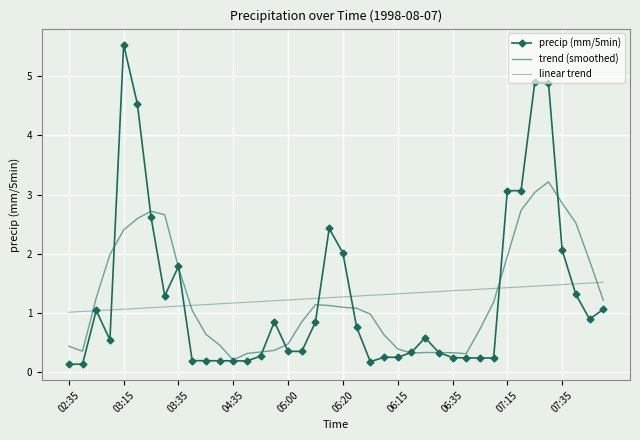

How many data points does each series have?

40